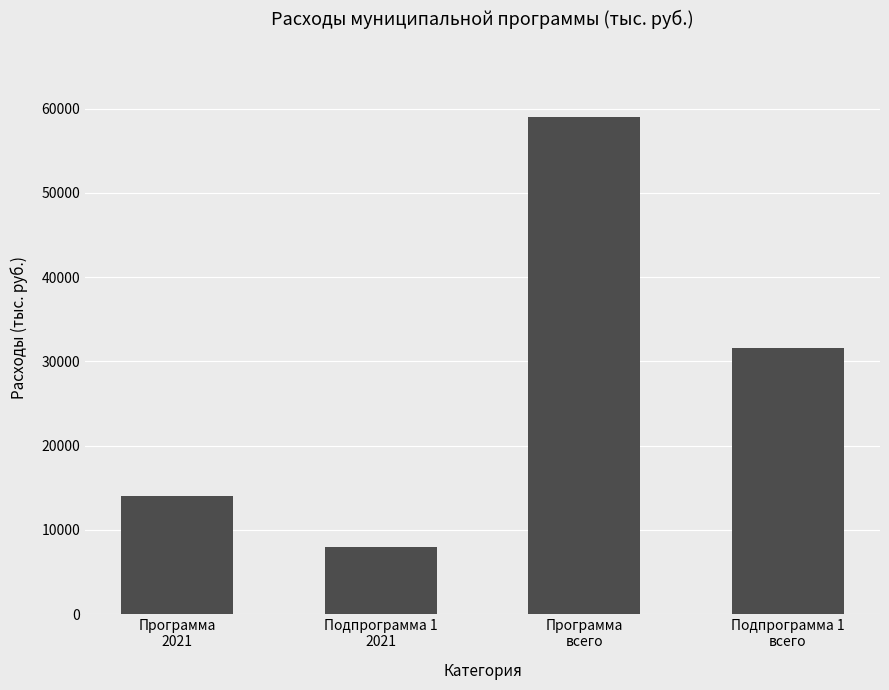

What is the label of the 2nd bar from the left?

Подпрограмма 1
2021